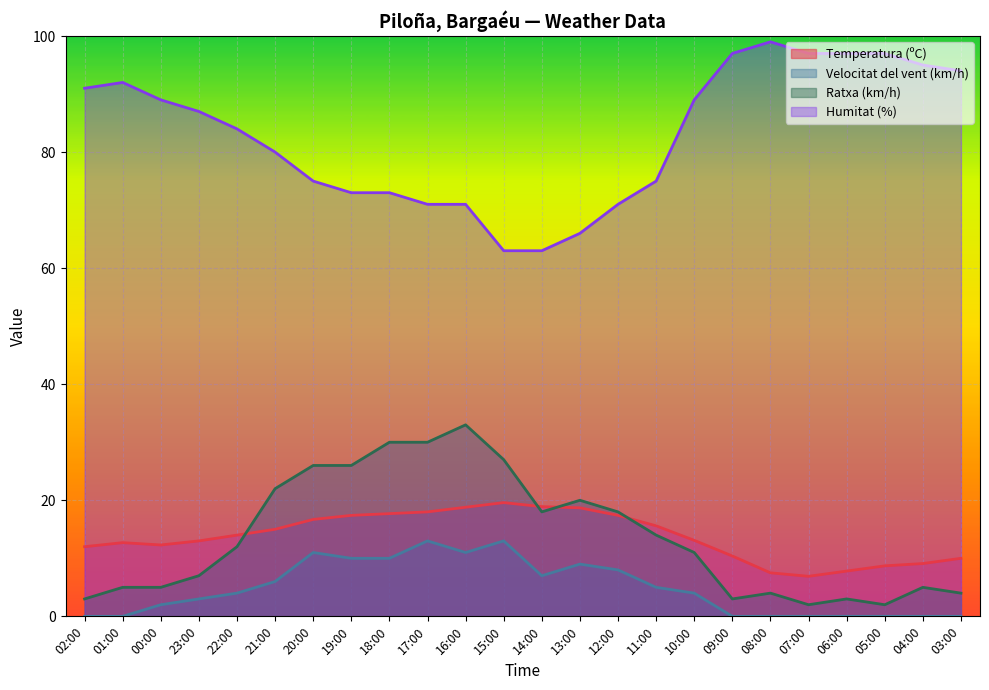

Between 07:00 and 06:00, which series saw the biggest shift?

Ratxa (km/h)